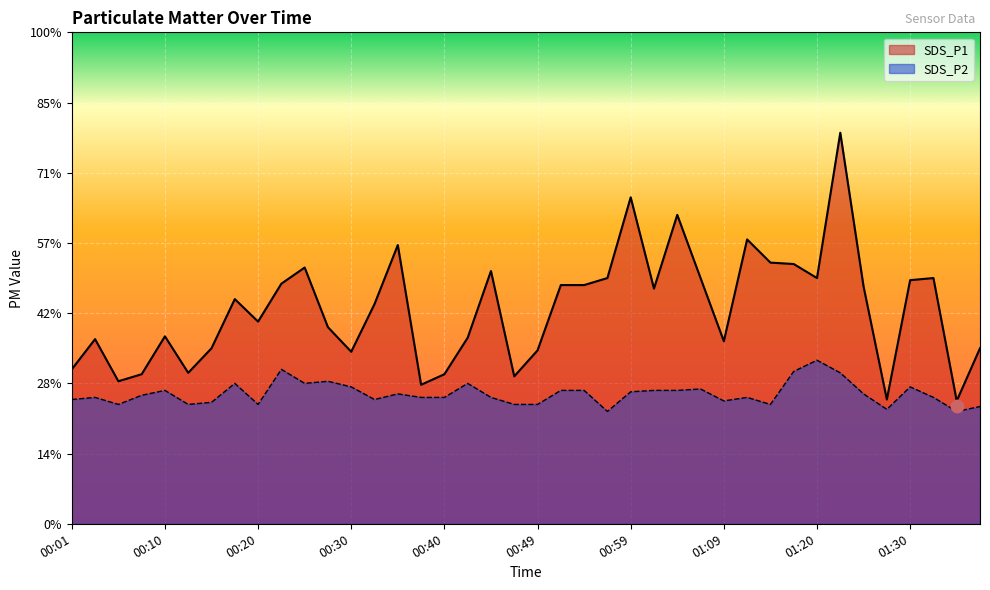

Is the value of SDS_P1 at 00:57 greater than the value of SDS_P2 at 01:20?

Yes